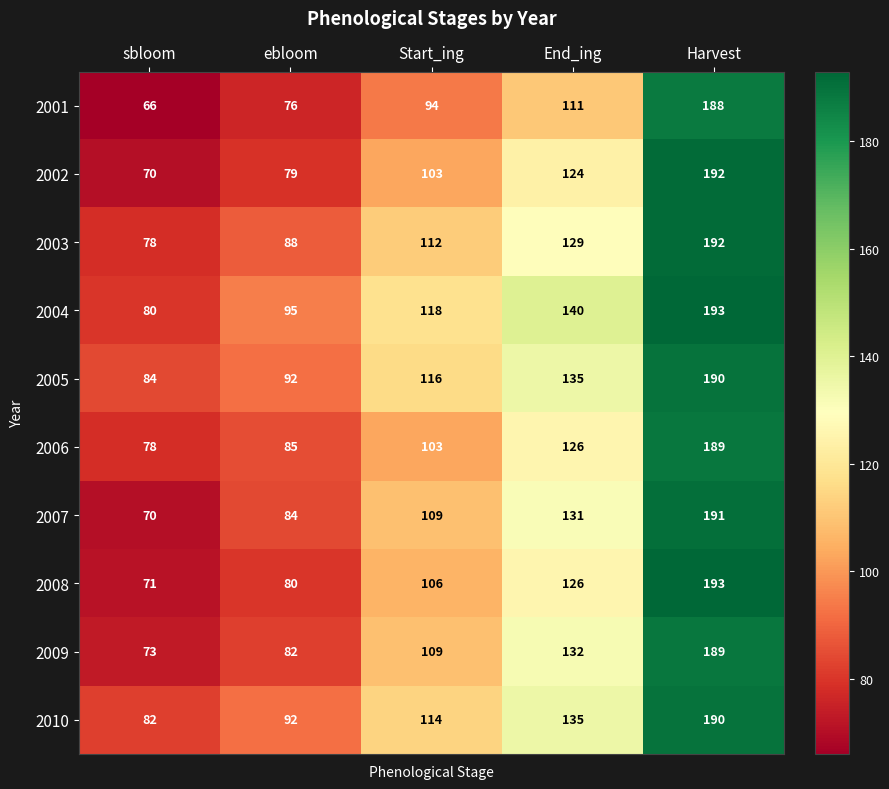

What is the difference between the maximum and minimum values in the 2002 series?

122